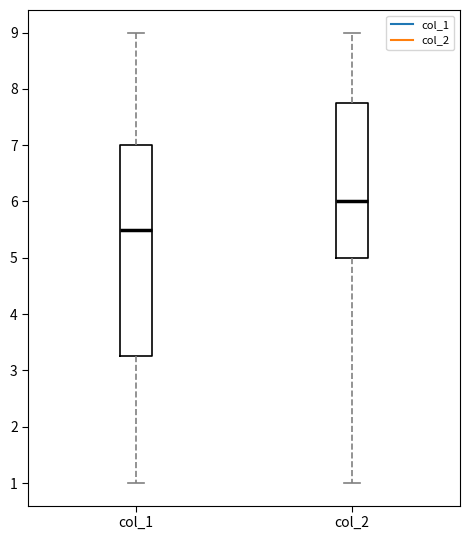

Which box is the tallest, from its lower edge to its upper edge?

col_1